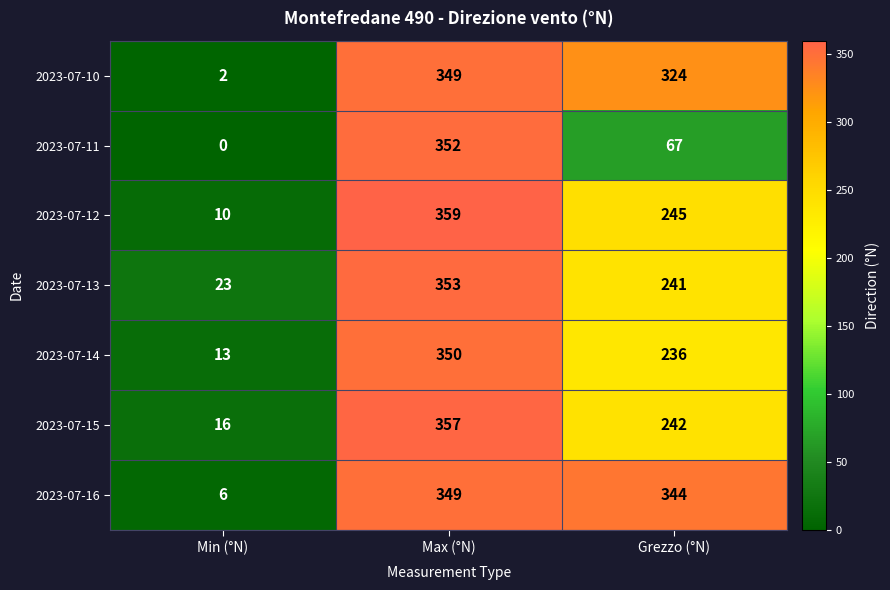

Reading left to right, what are all the values shown in this chart?

2023-07-10: Min (°N)=2	Max (°N)=349	Grezzo (°N)=324
2023-07-11: Min (°N)=0	Max (°N)=352	Grezzo (°N)=67
2023-07-12: Min (°N)=10	Max (°N)=359	Grezzo (°N)=245
2023-07-13: Min (°N)=23	Max (°N)=353	Grezzo (°N)=241
2023-07-14: Min (°N)=13	Max (°N)=350	Grezzo (°N)=236
2023-07-15: Min (°N)=16	Max (°N)=357	Grezzo (°N)=242
2023-07-16: Min (°N)=6	Max (°N)=349	Grezzo (°N)=344